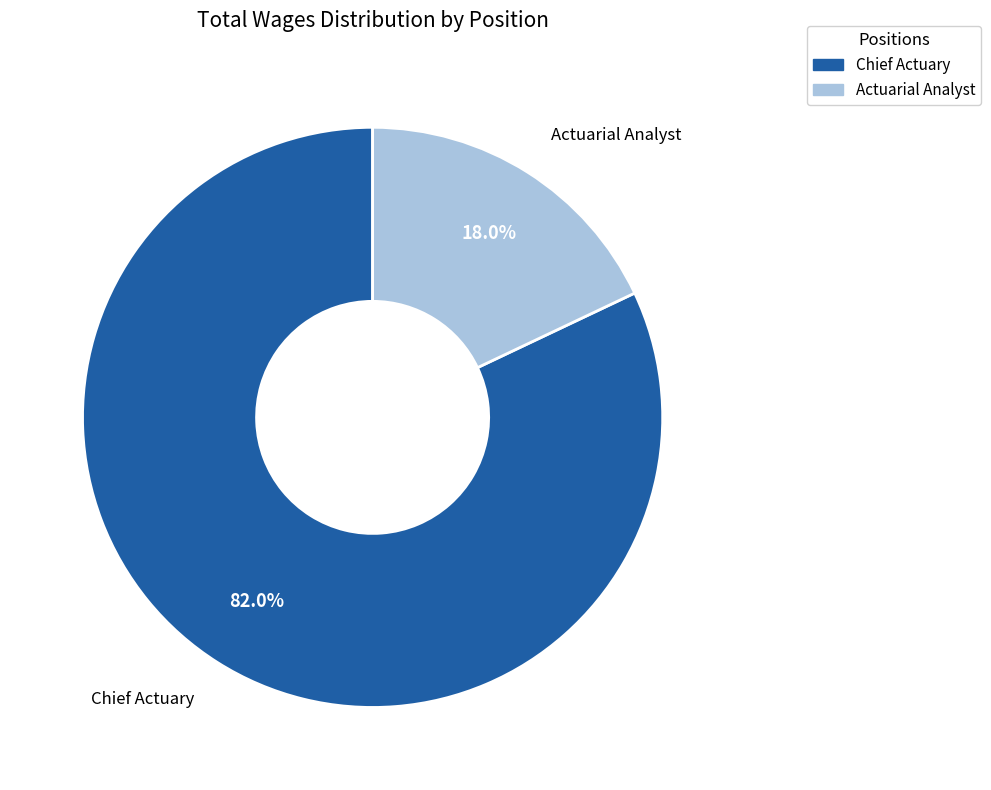

Is Actuarial Analyst the majority of the pie?

No